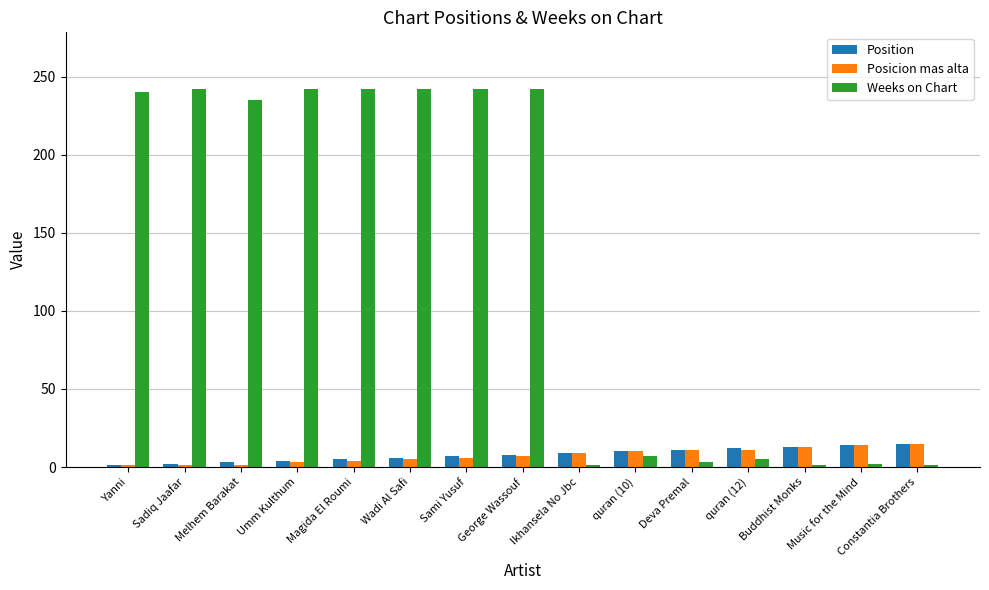

What is the total value across all series at Constantia Brothers?

31